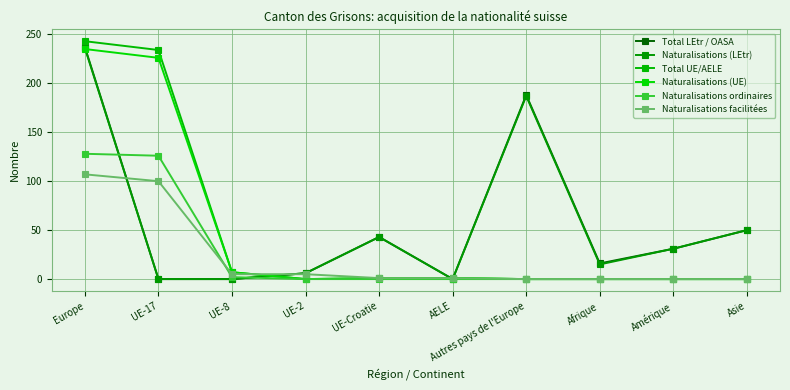

True or false: Naturalisations facilitées has more than 0 interior local peaks.

False